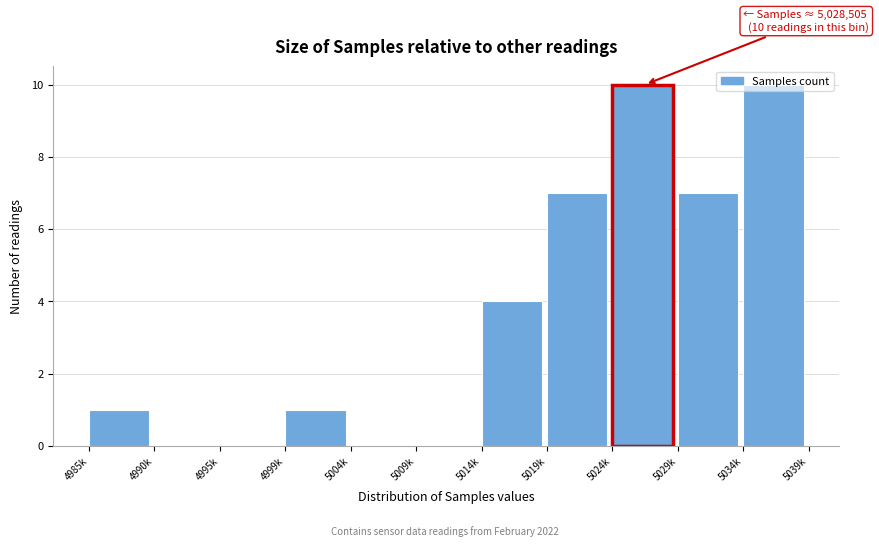

What is the sum of the values at 5009k and 5019k?

7